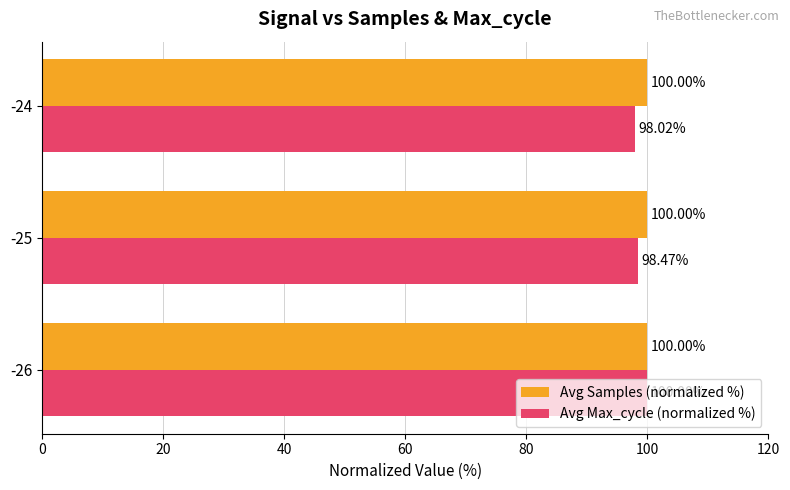

Rank the series at -24 from lowest to highest value.

Avg Max_cycle (normalized %), Avg Samples (normalized %)